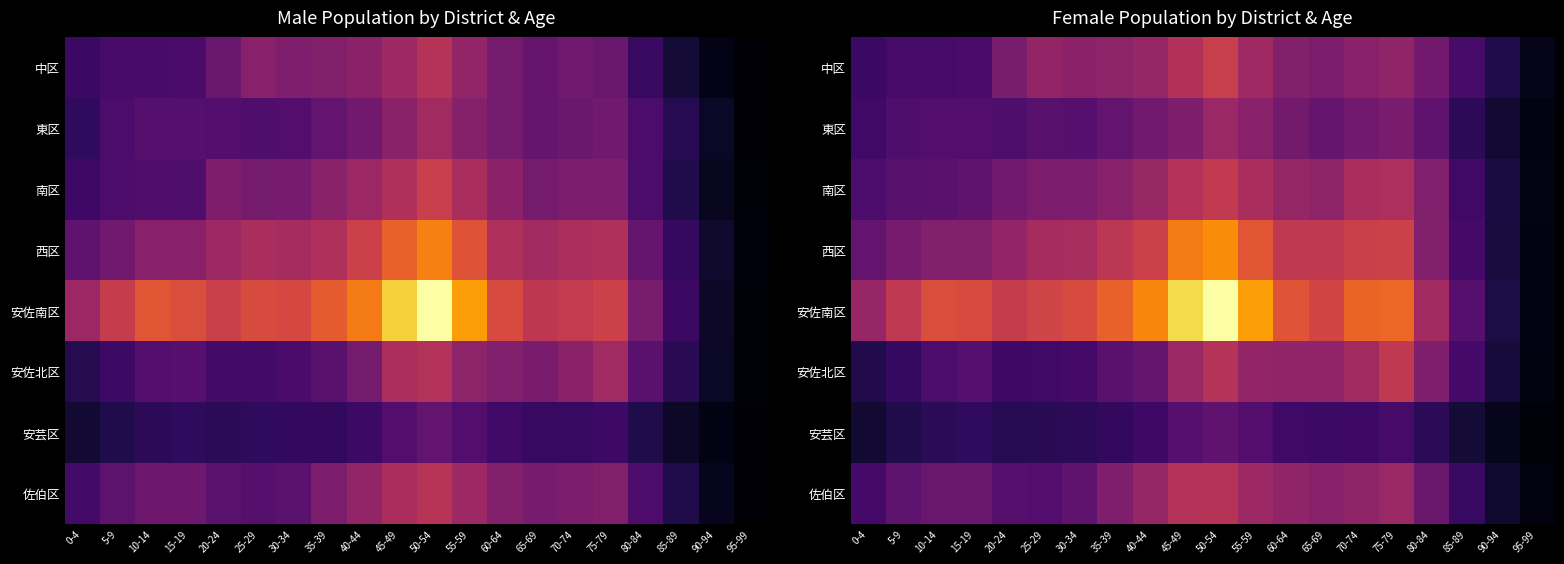

How many data points does each series have?

20